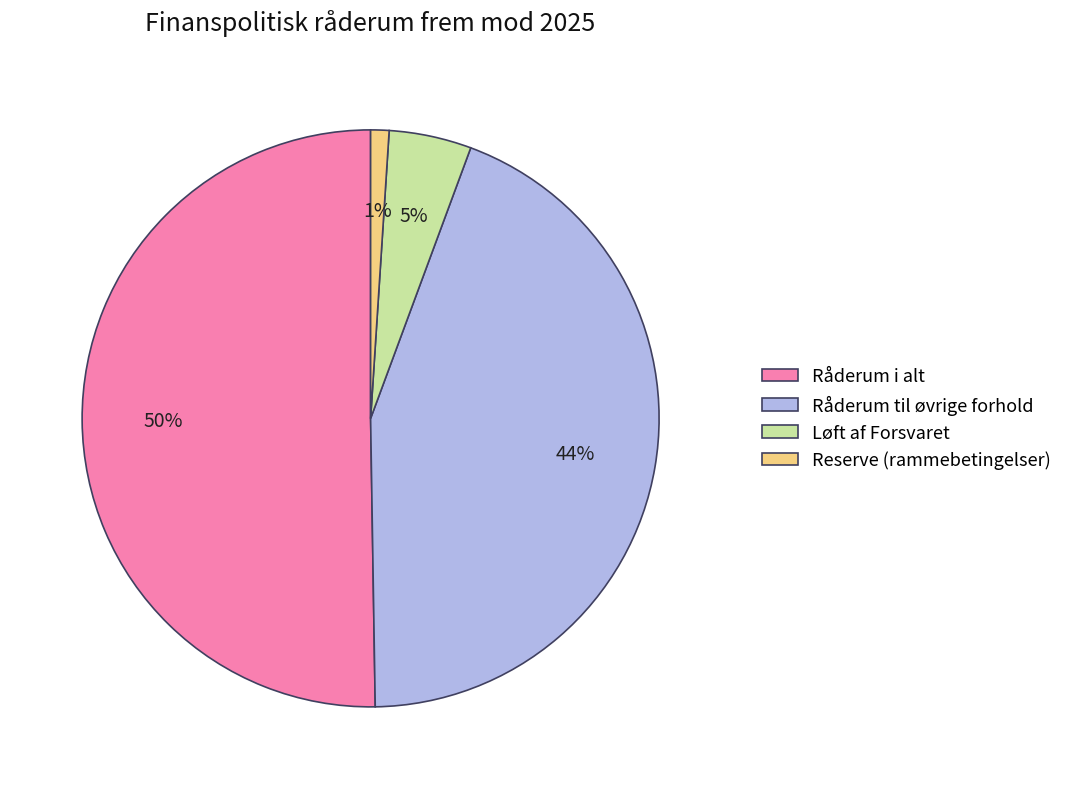

To the nearest percent, what is the difference between the largest and smallest slice percentages?

49%